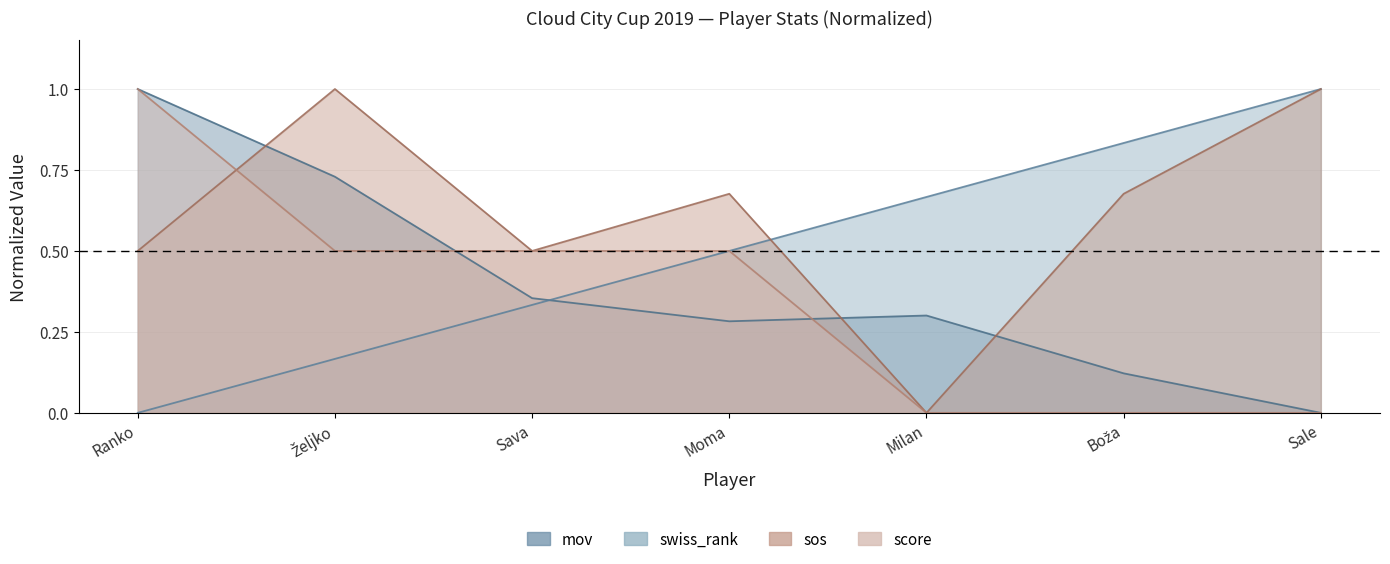

How many swiss_rank values are between 0 and 1?

7